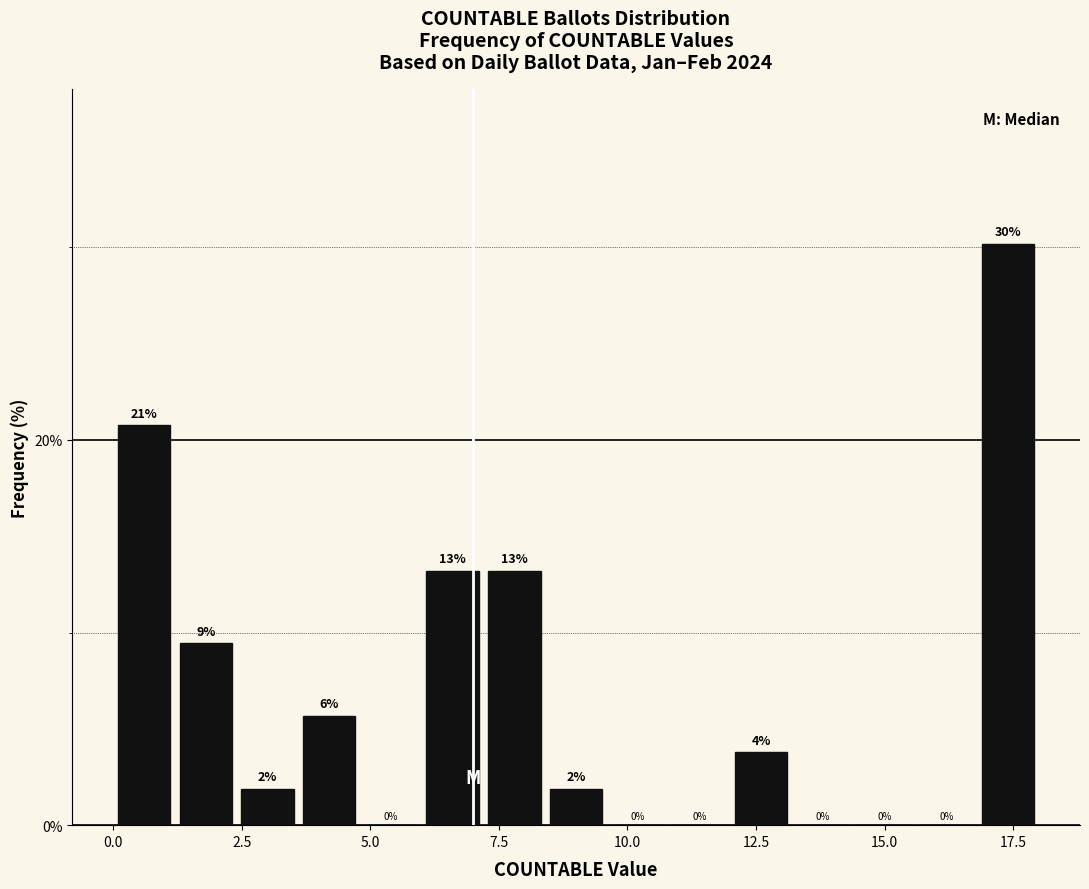

Around what value on the x-axis is the tallest bar? Give the approximate position of its centre, as read against the axis.

17.5